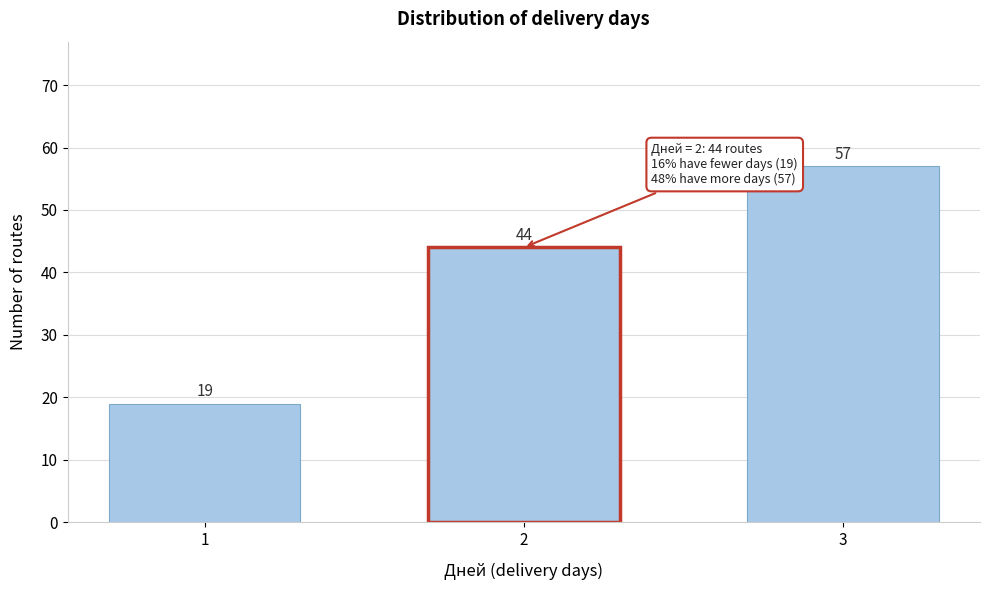

Reading left to right, extract all data points from this chart.

19	44	57